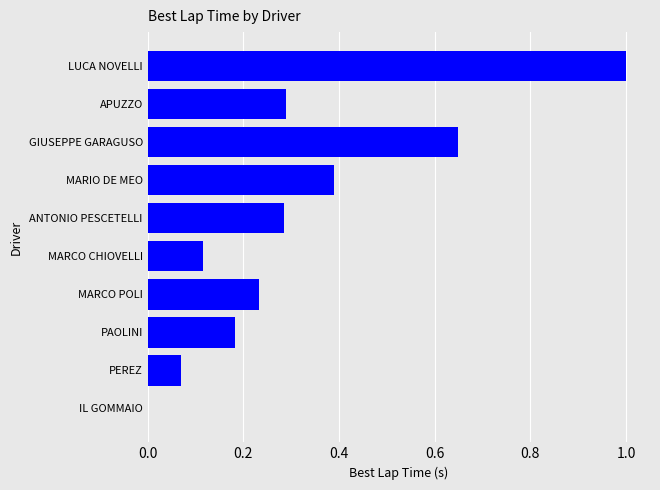

Read the value at LUCA NOVELLI.

1.0